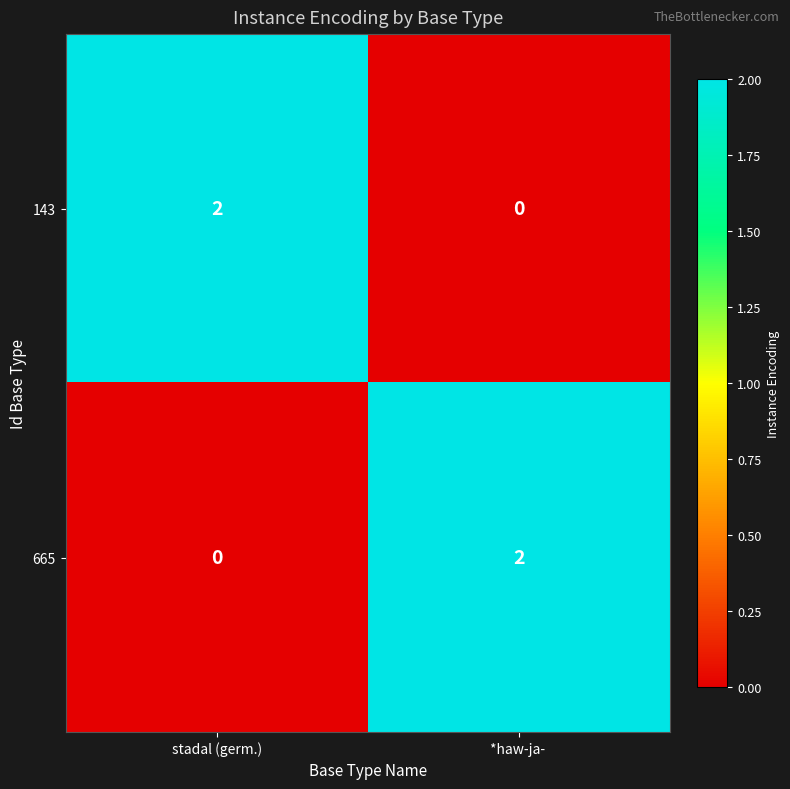

The 143 series shows 2 at stadal (germ.). True or false?

True